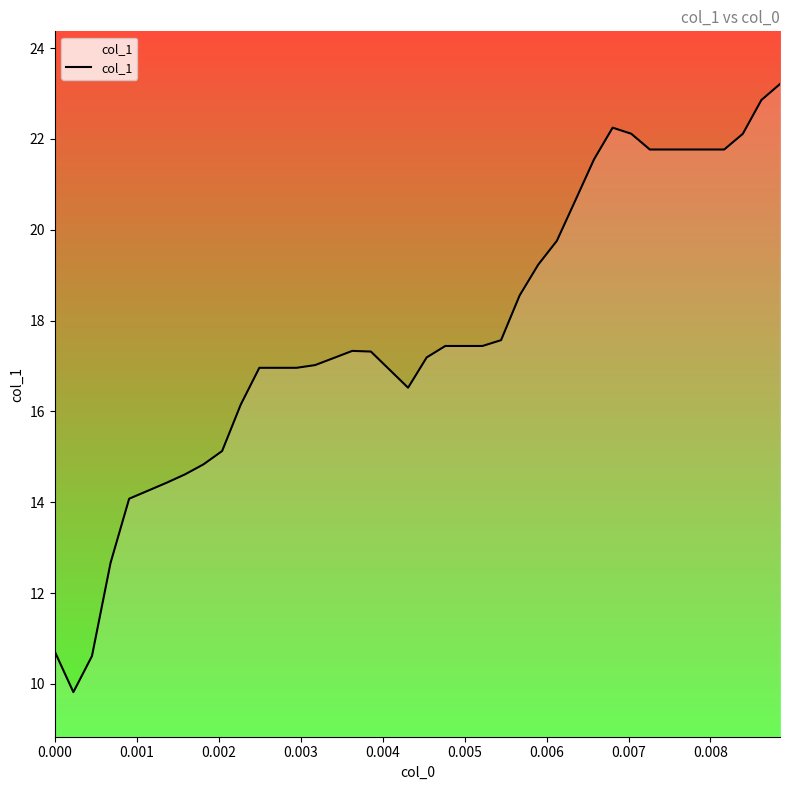

What is the smallest value displayed?

9.8